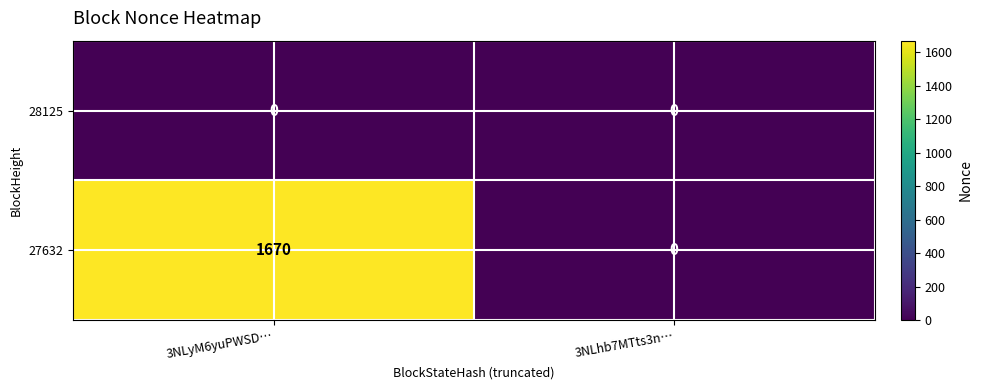

What is the total value across all series at 3NLyM6yuPWSD…?

1670